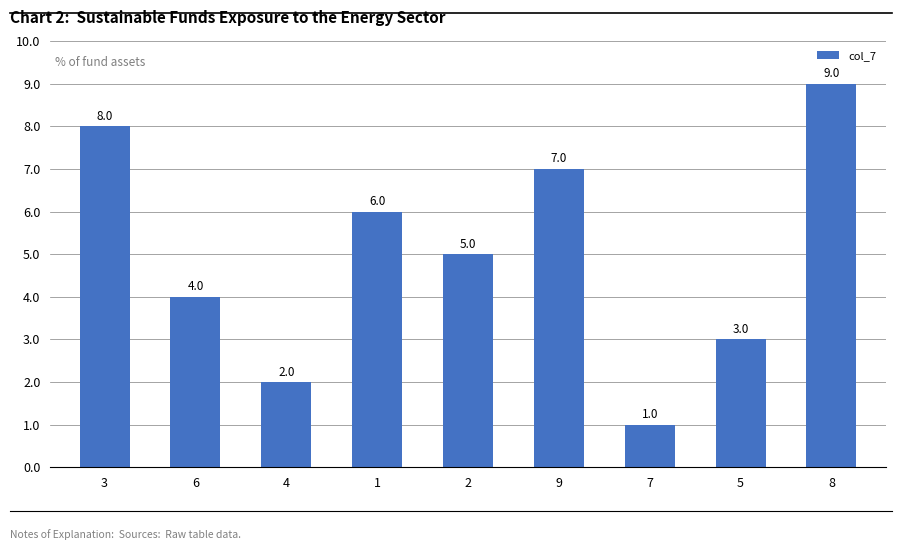

List the labels in order of value, smallest first.

7, 4, 5, 6, 2, 1, 9, 3, 8